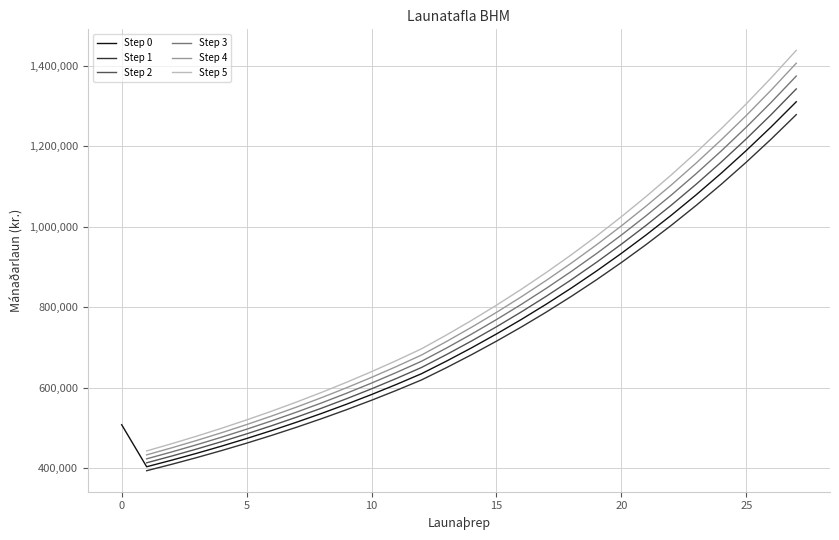

Is the value of Step 5 at 25 greater than the value of Step 2 at 10?

Yes